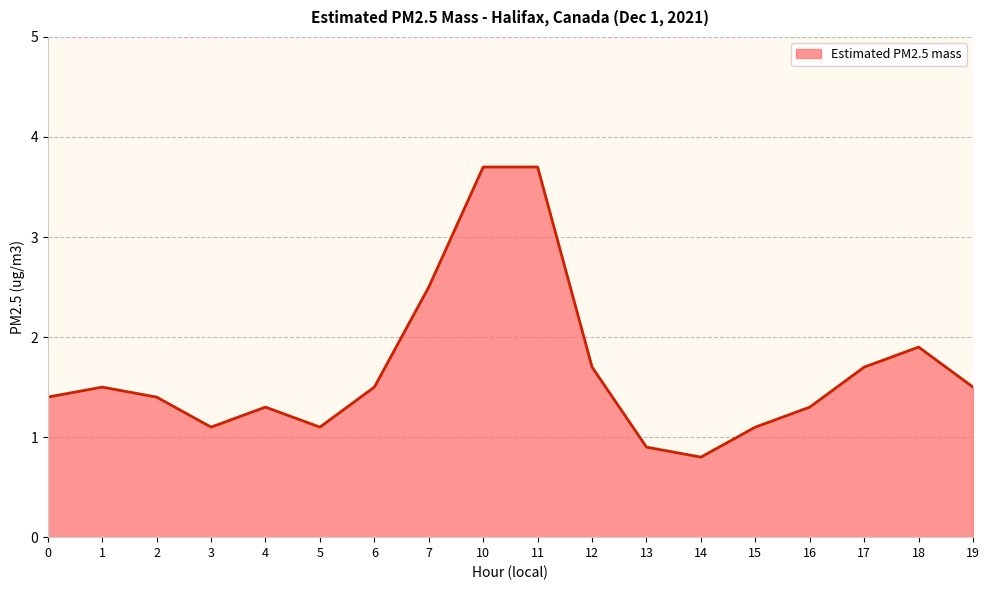

What is the minimum value shown in the chart?

0.8